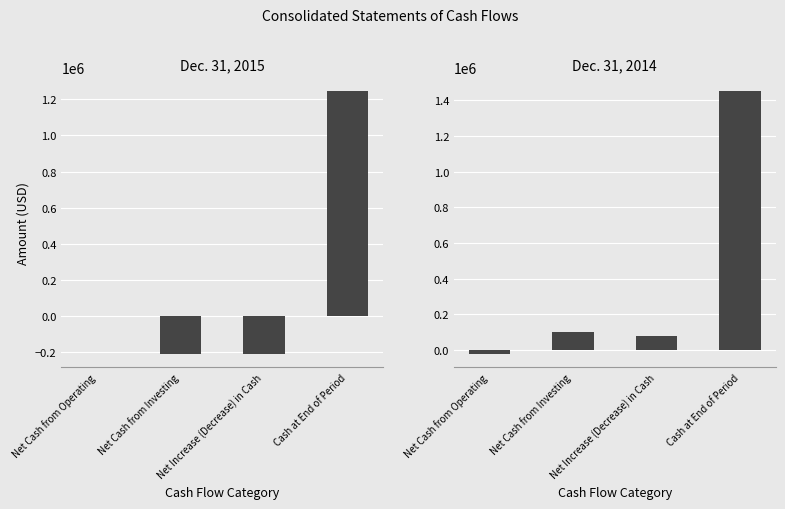

How many categories are shown in the chart?

4